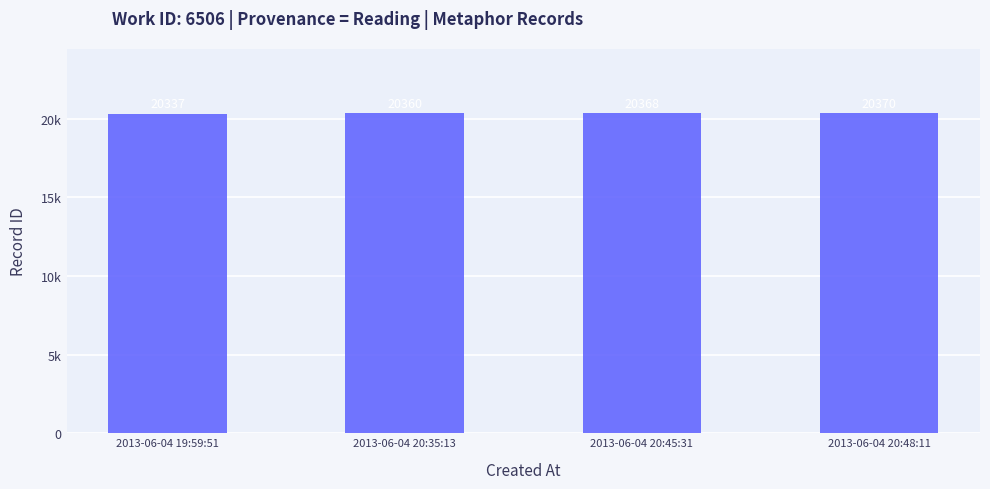

What is the sum of the values at 2013-06-04 20:45:31 and 2013-06-04 20:35:13?

40728